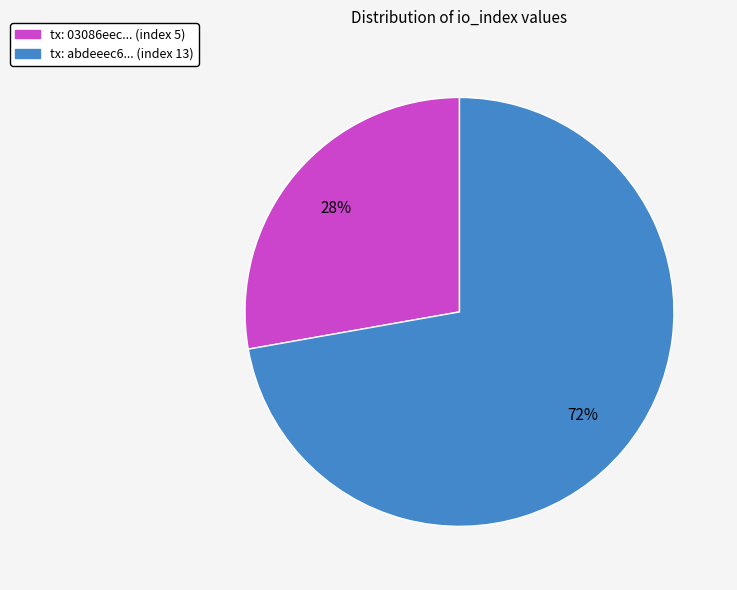

Does any single category account for the majority?

Yes